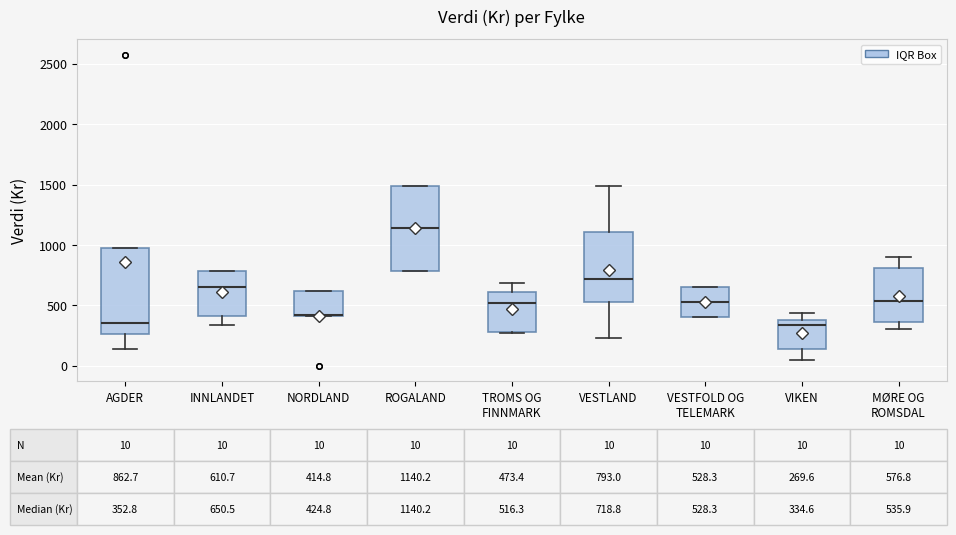

Which box has the highest median line?

ROGALAND